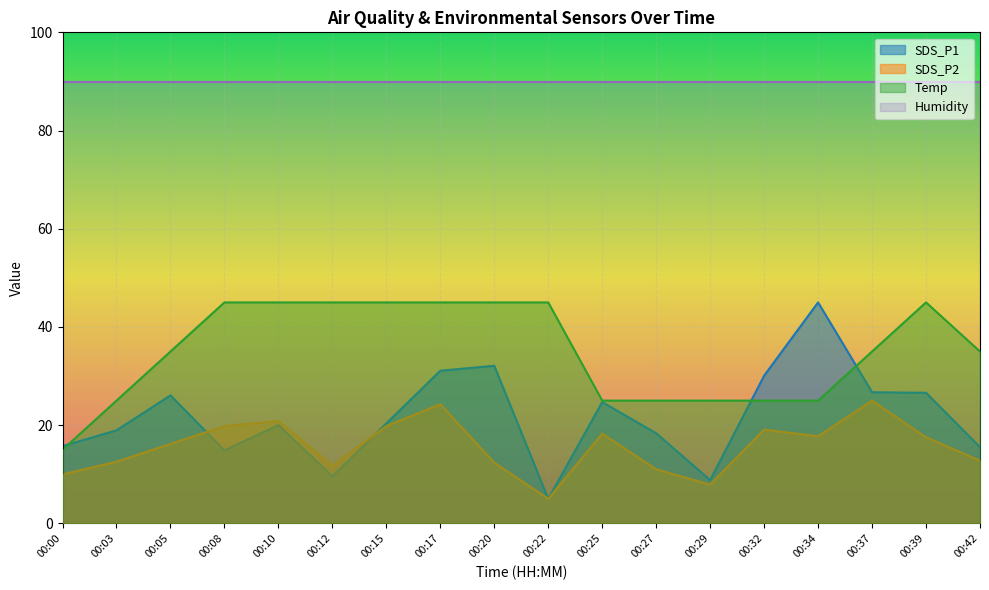

In SDS_P1, how many points are higher than both neighbors (excluding endpoints)?

5